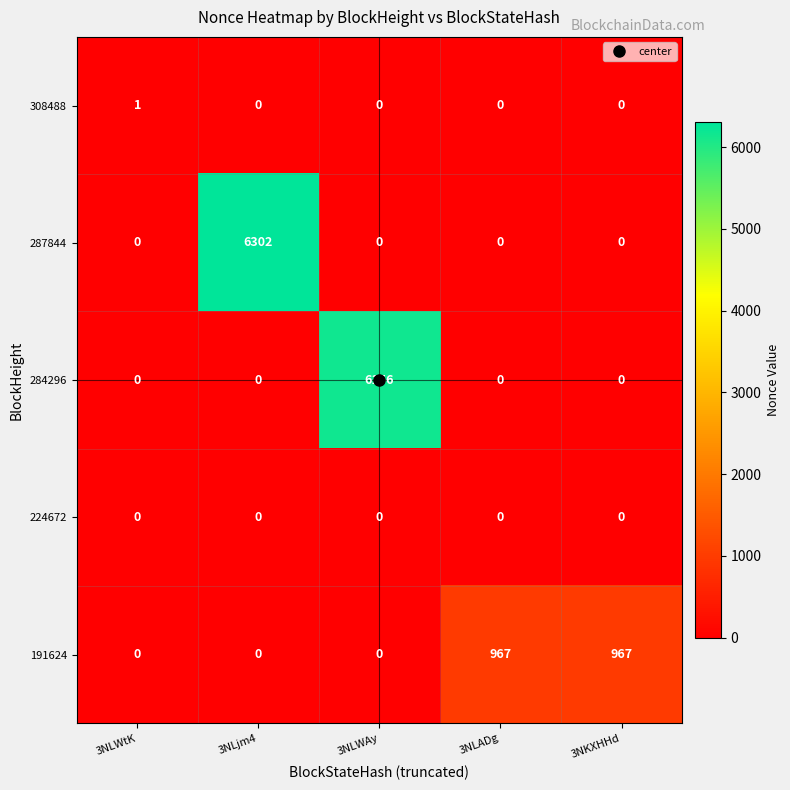

The value of 287844 at 3NLWAy is -3468. True or false?

False